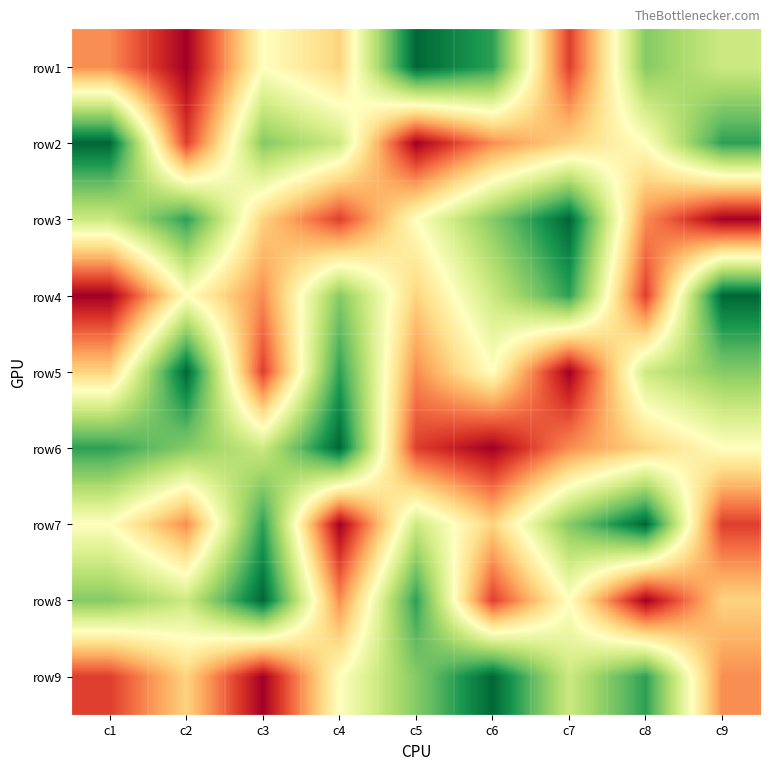

What is the spread (max minus min) of values at c1?

8